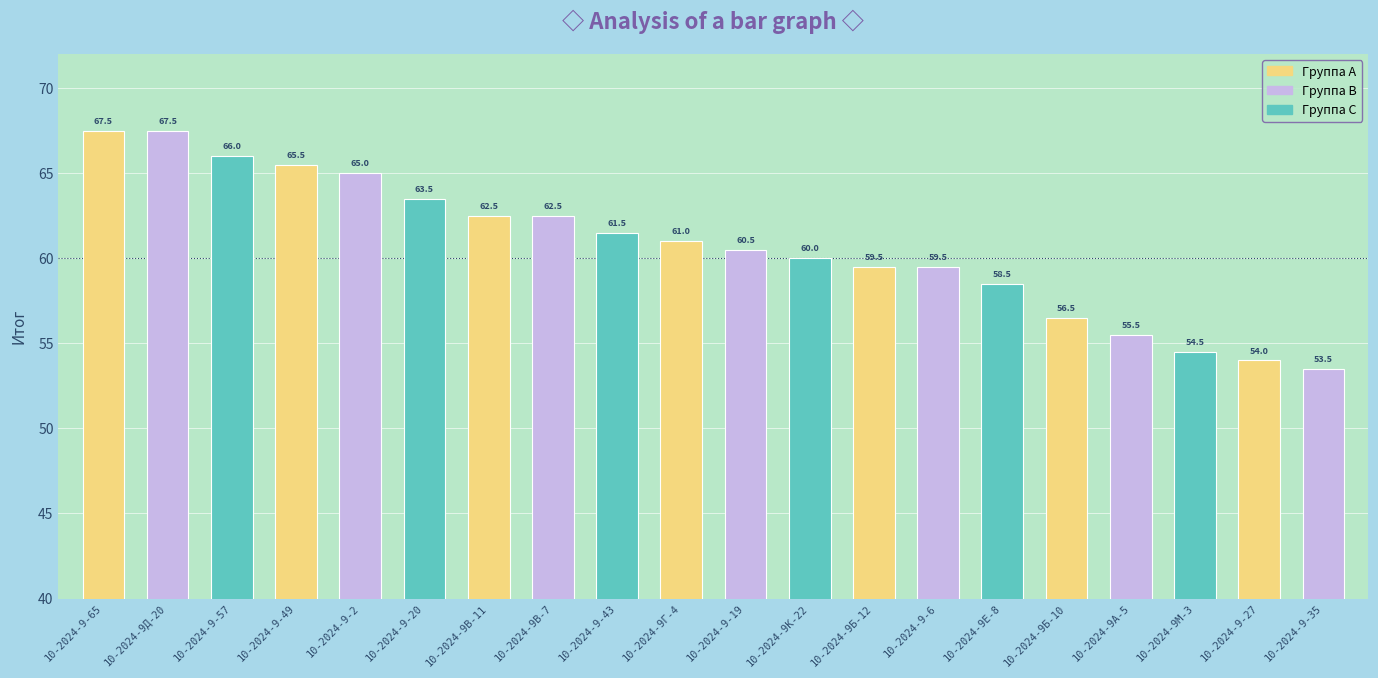

What is the label of the 8th bar from the right?

10-2024-9Б-12